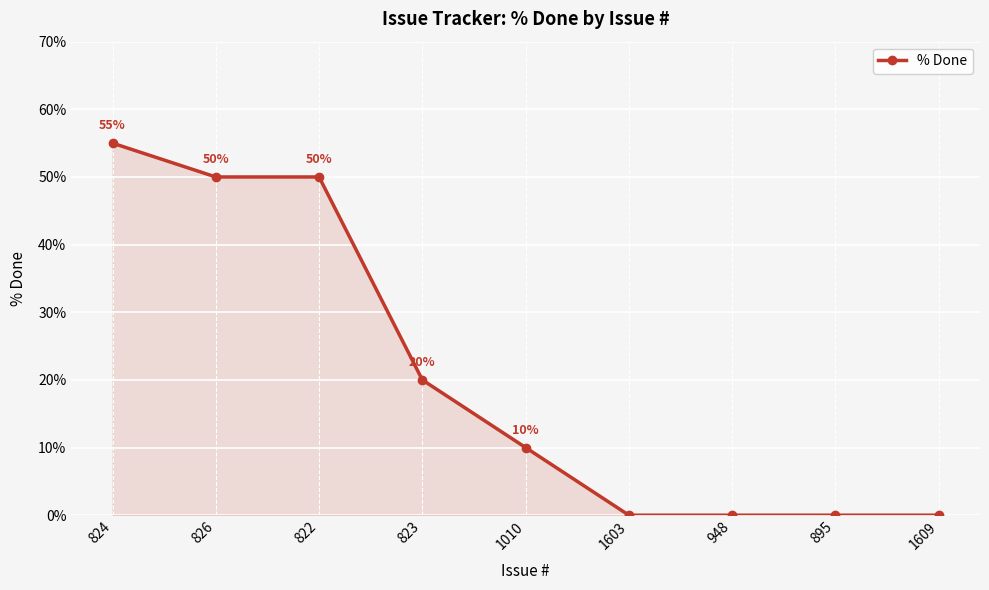

What is the difference between the maximum and minimum values?

55